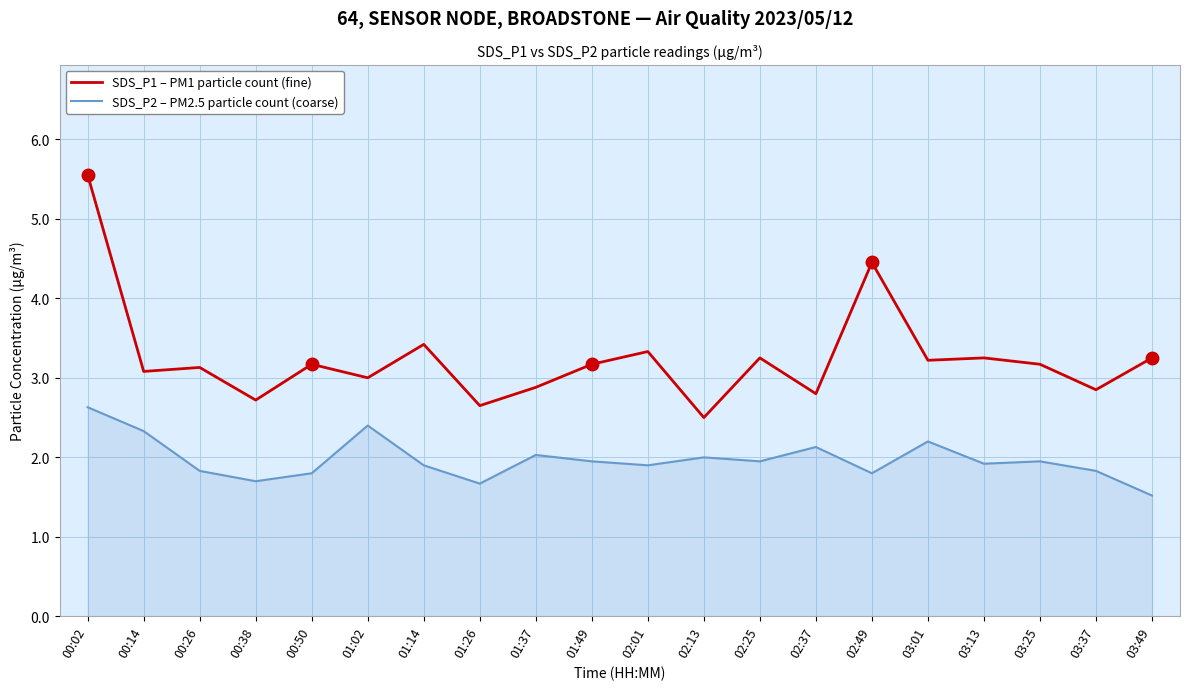

True or false: SDS_P1 – PM1 particle count (fine) and SDS_P2 – PM2.5 particle count (coarse) intersect in this chart.

False